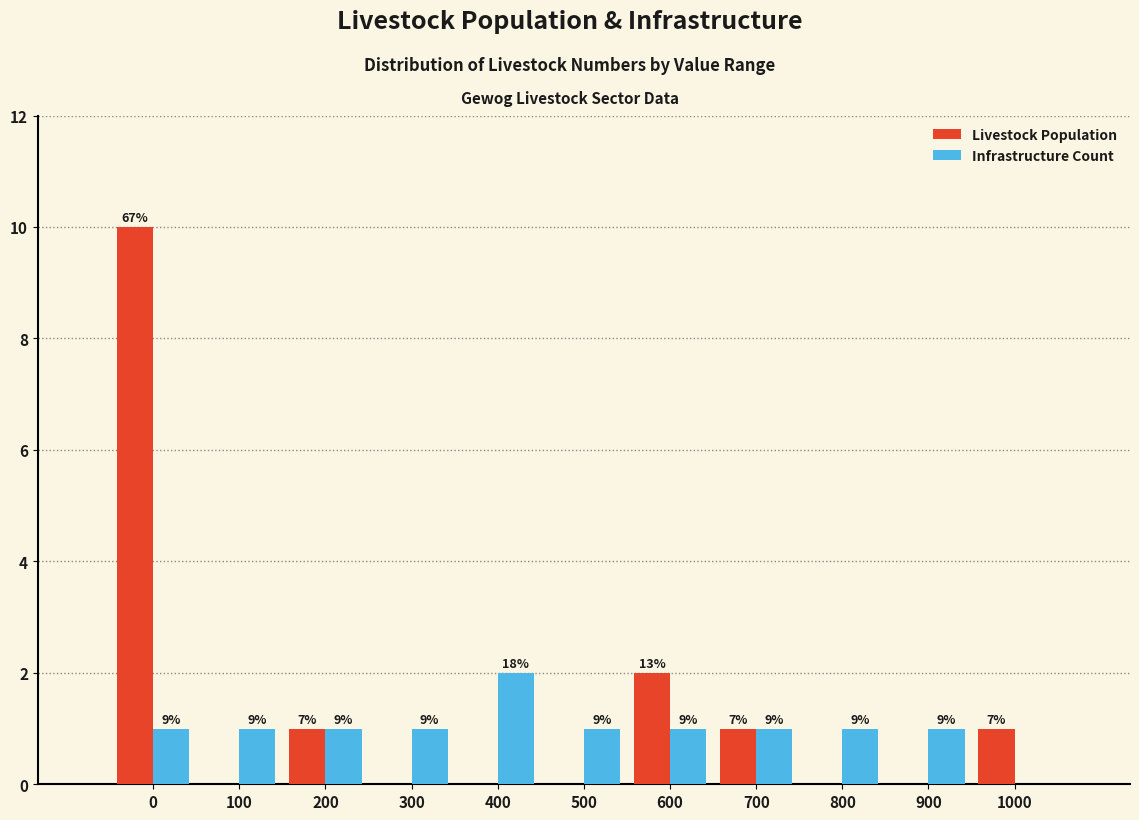

How many groups of bars are there?

11